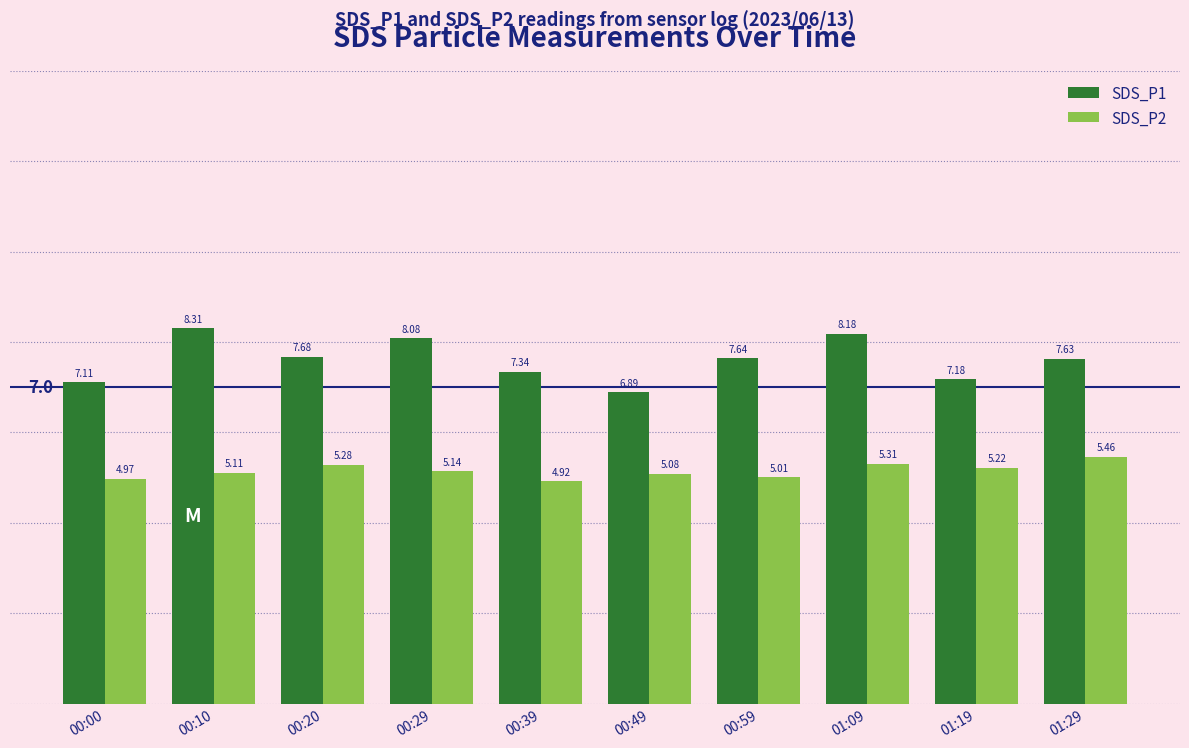

What position from the left is 00:20?

3